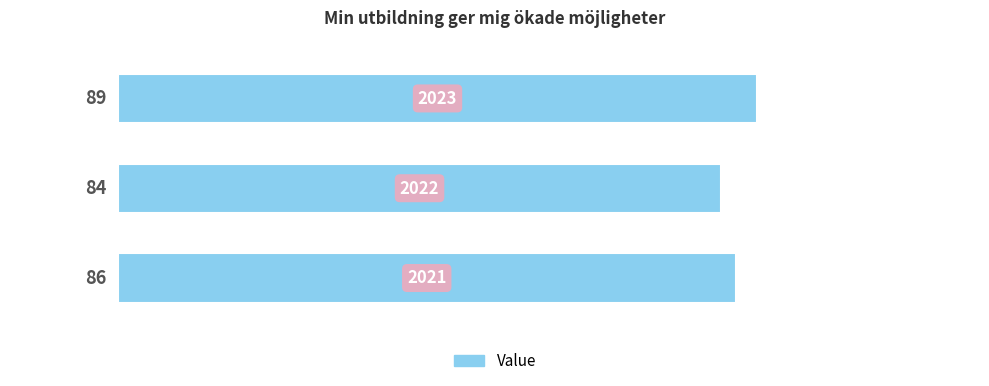

What is the difference between the maximum and second lowest values?

3